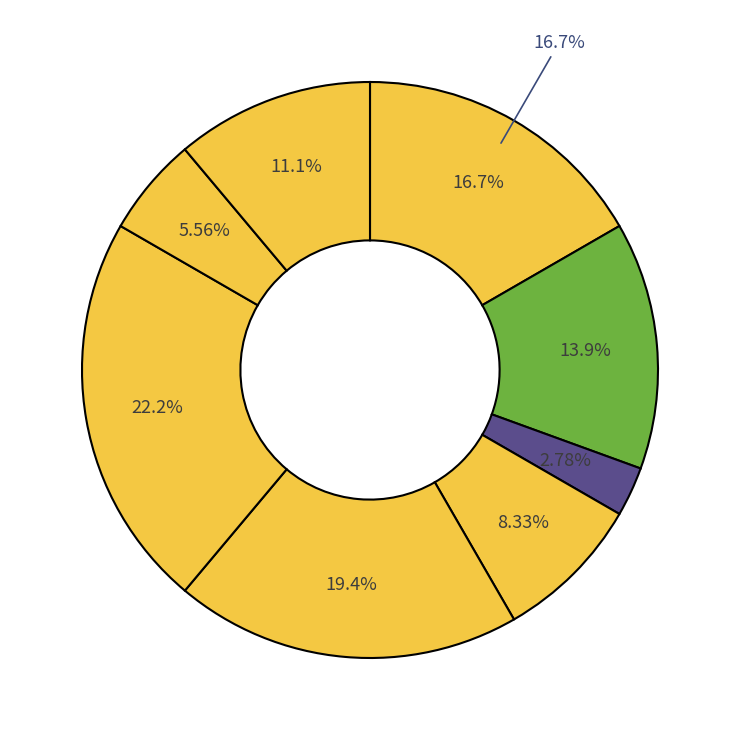

What percentage is the Директор slice, to the nearest percent?

19%